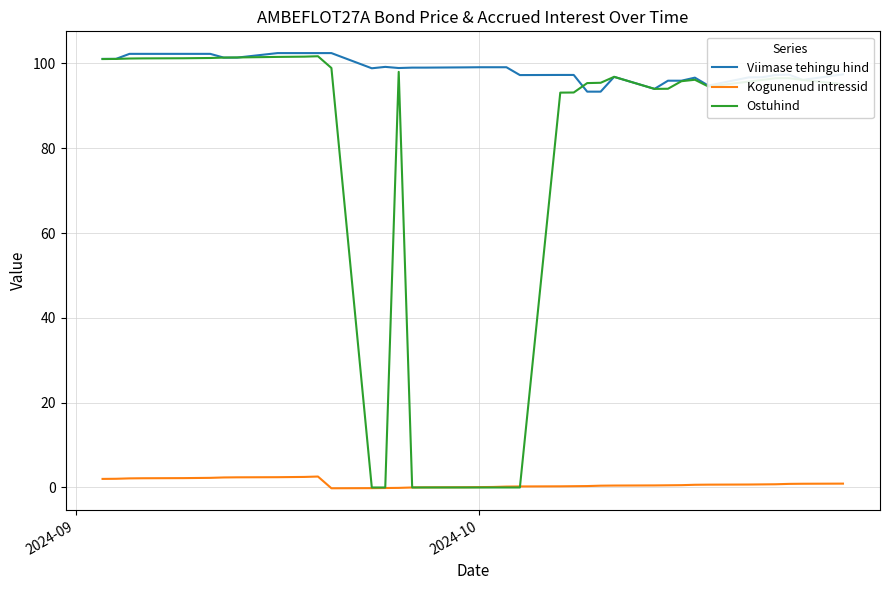

What is the difference between the maximum and second lowest values in the Viimase tehingu hind series?

9.1